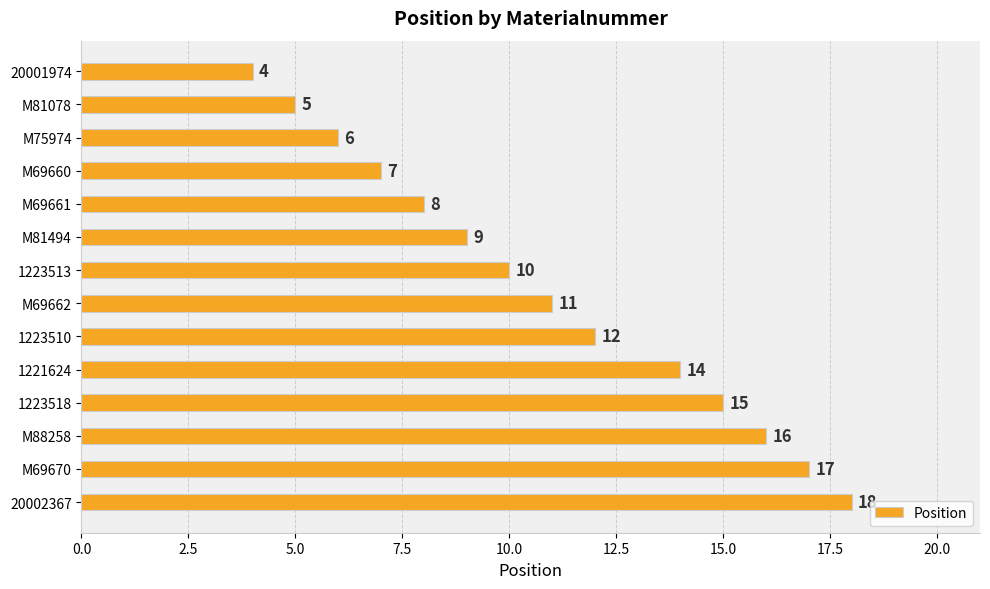

At which label is the value closest to 11?

M69662